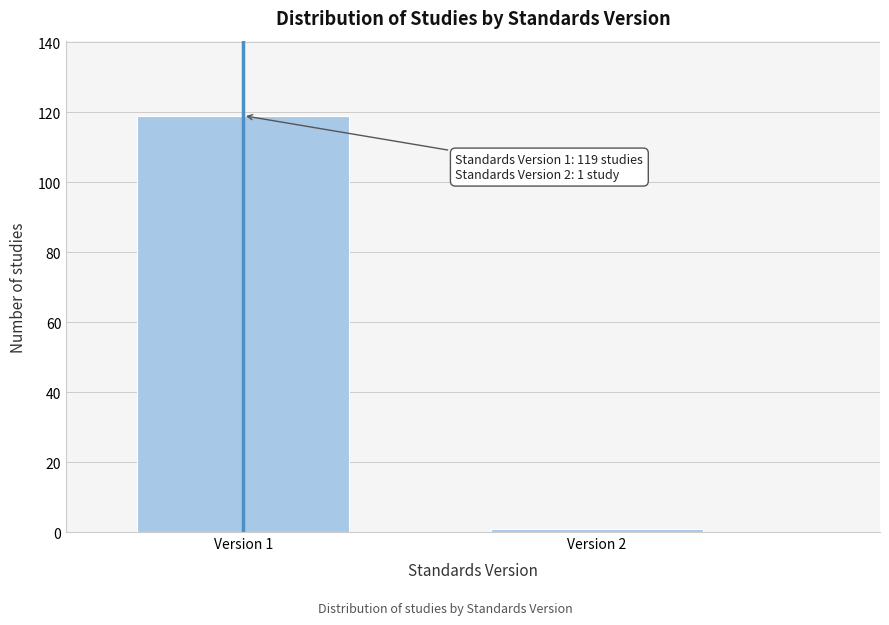

Reading left to right, what are all the values shown in this chart?

Version 1=119	Version 2=1